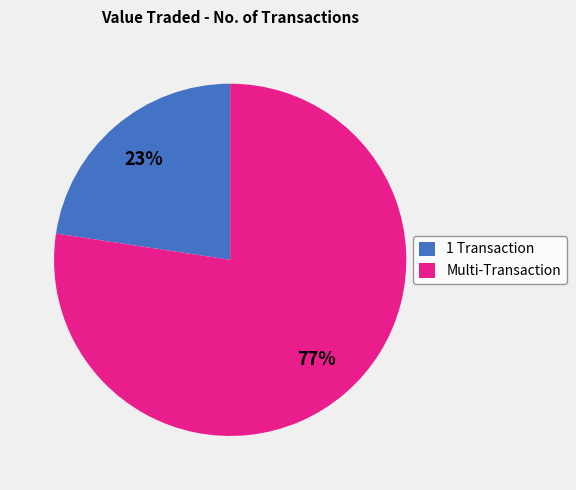

True or false: 1 Transaction accounts for 11% of the total.

False